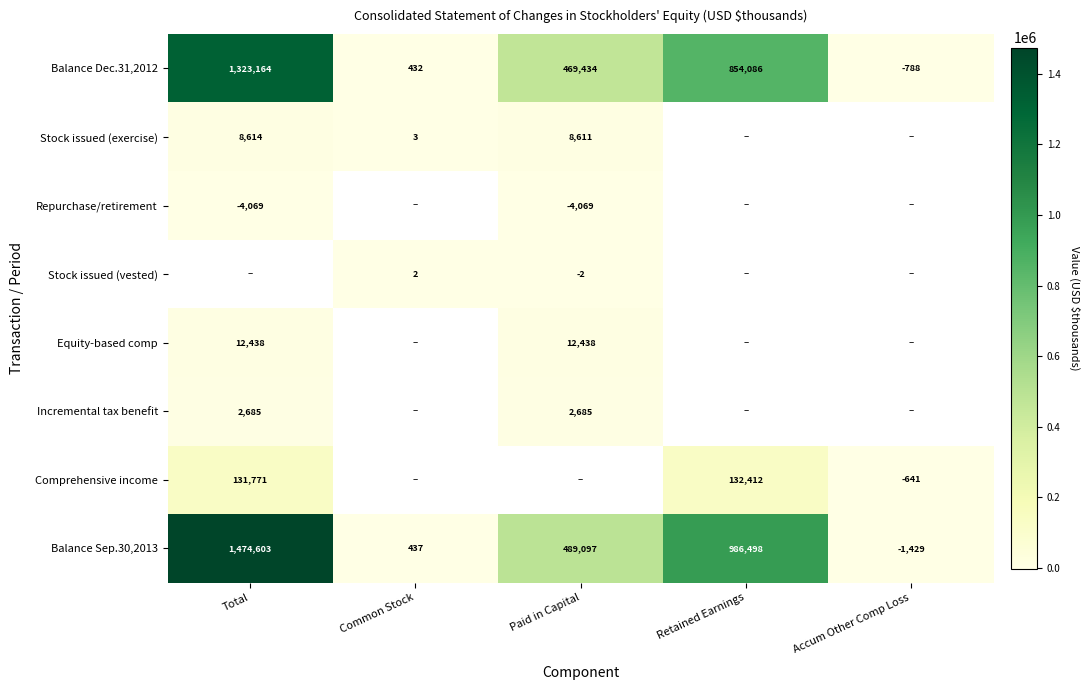

Where is Balance Dec.31,2012 nearest to the value 661188?

Paid in Capital